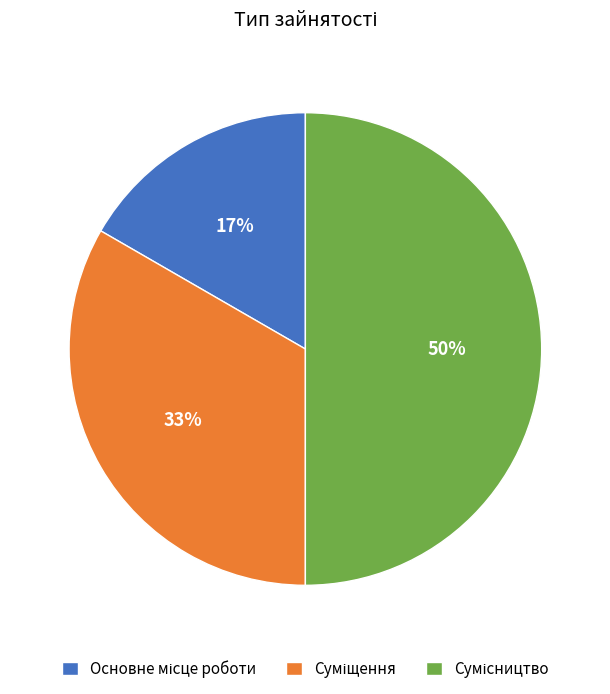

To the nearest percent, what is the average slice percentage?

33%